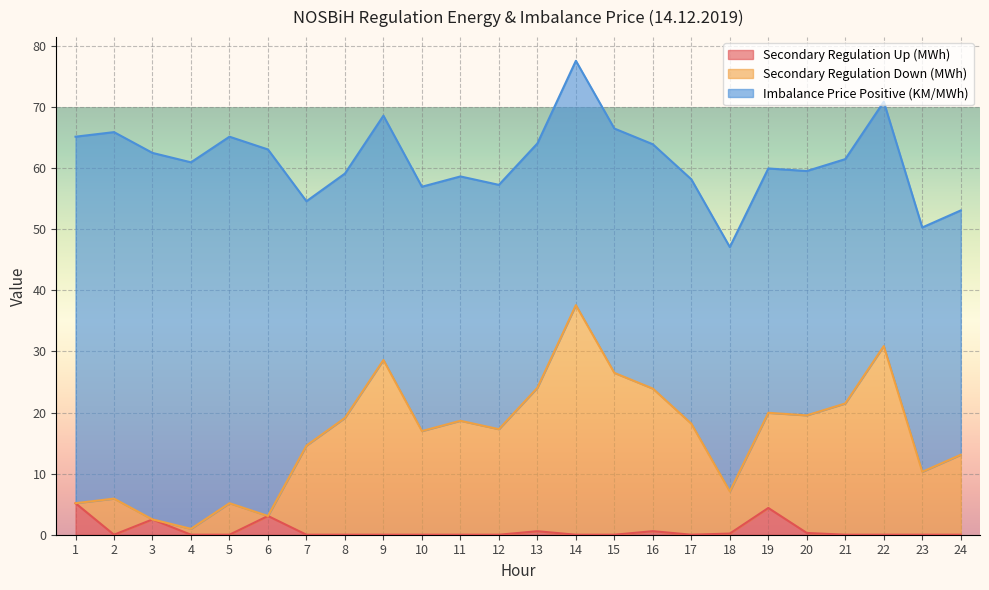

True or false: Secondary Regulation Down (MWh) and Secondary Regulation Up (MWh) intersect in this chart.

False